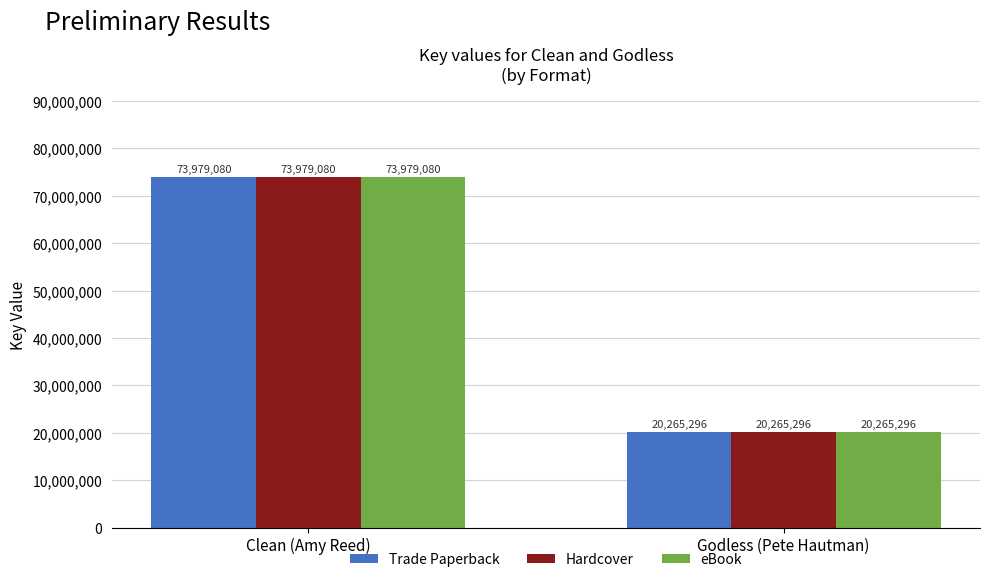

How many distinct data groups are displayed?

3